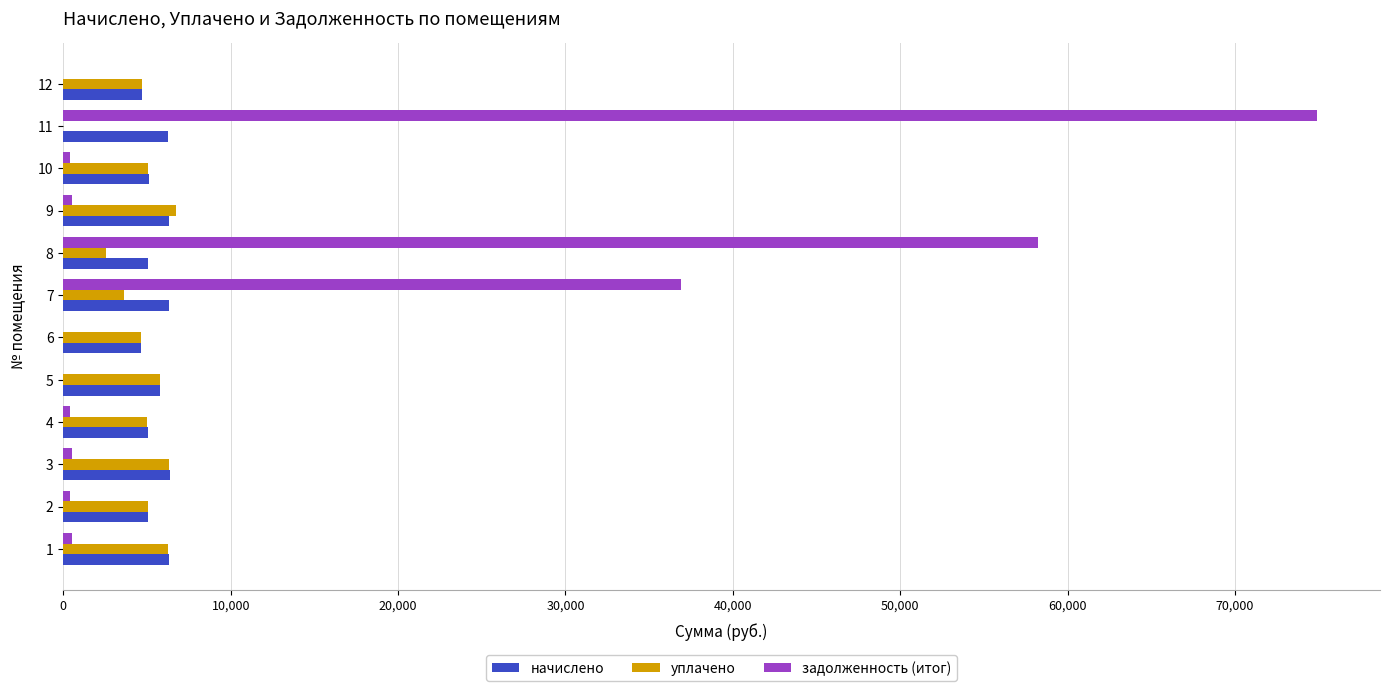

Which series has the largest total across all categories?

задолженность (итог)